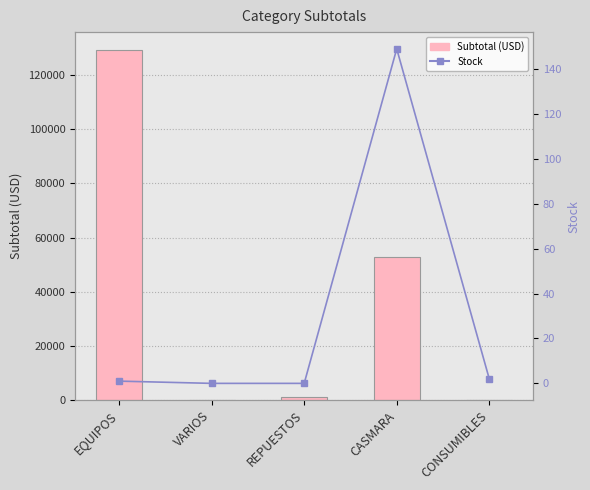

Reading right to left, transcribe all the data shown in this chart.

Subtotal (USD): 70.8	52835.4	1062.0	6.5	129359.6
Stock: 2.0	149.0	0.0	0.0	1.0